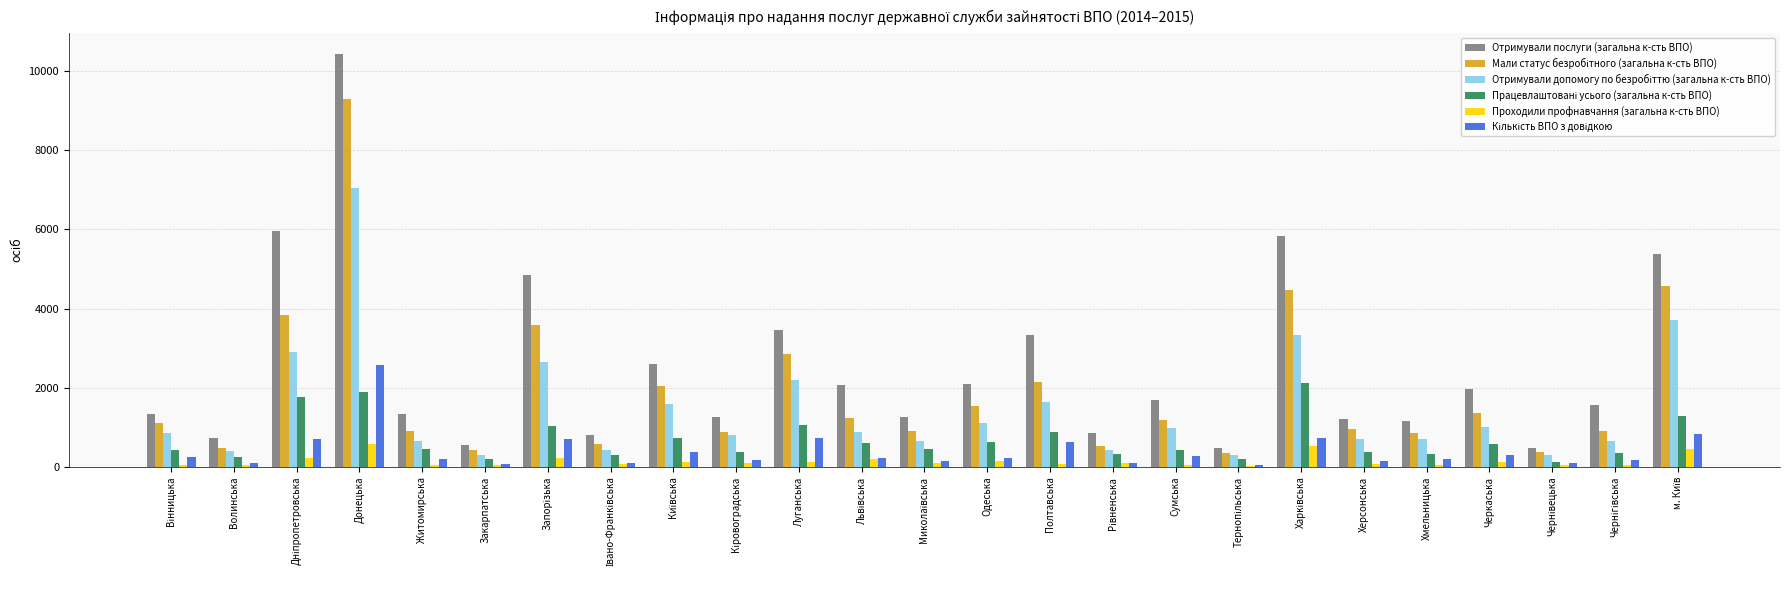

What is the sum of all Отримували послуги (загальна к-сть ВПО) values?

62718